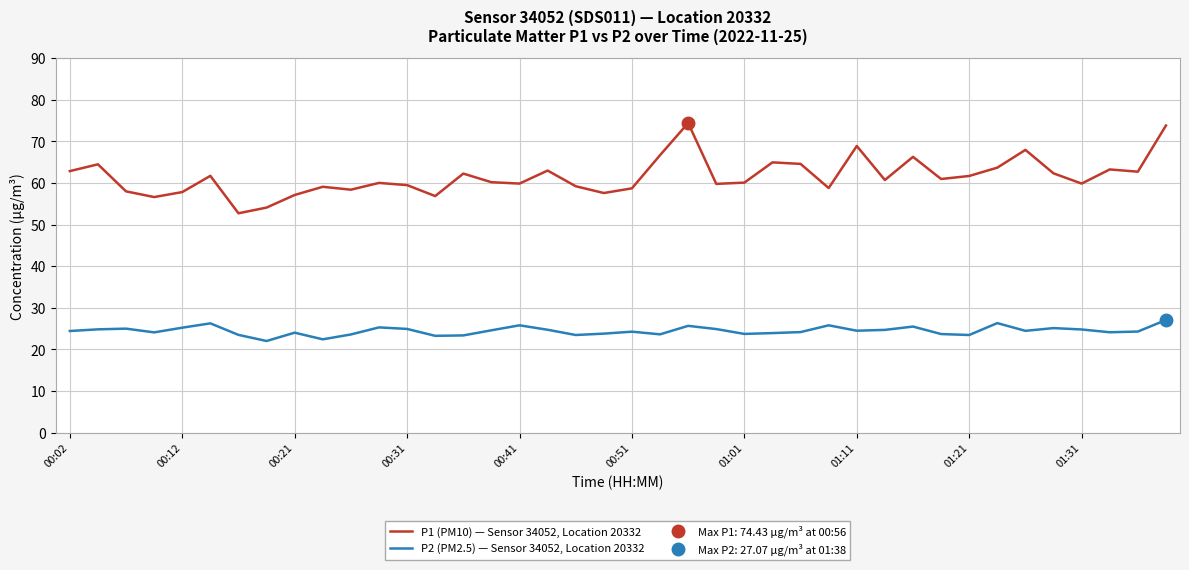

Rank the series by their maximum value, from lowest to highest.

P2 (PM2.5) — Sensor 34052, Location 20332, P1 (PM10) — Sensor 34052, Location 20332